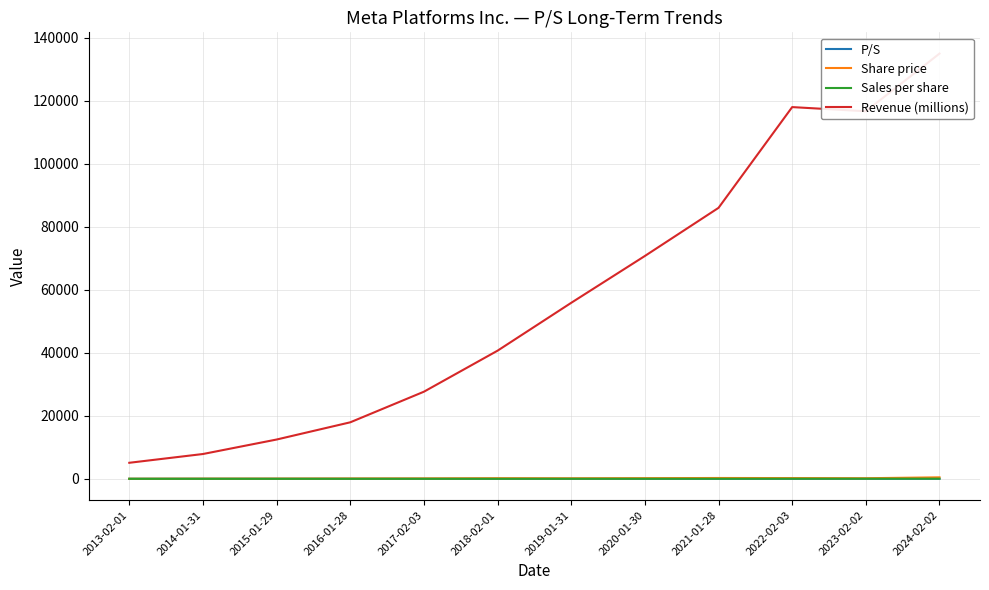

At how many categories does at least one series exceed 124465?

1